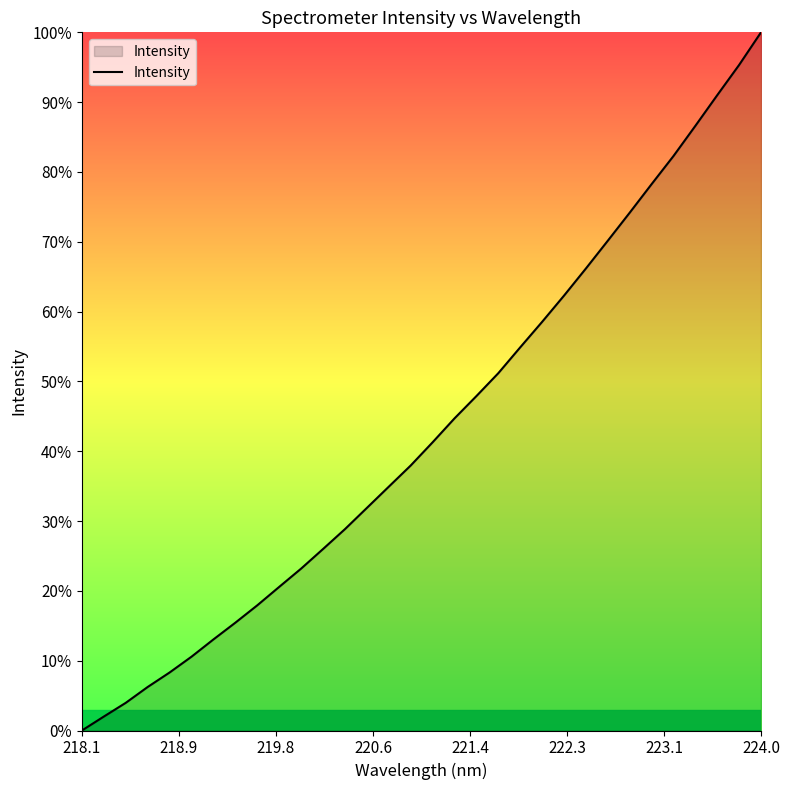

What is the difference between the maximum and minimum values?

100.0